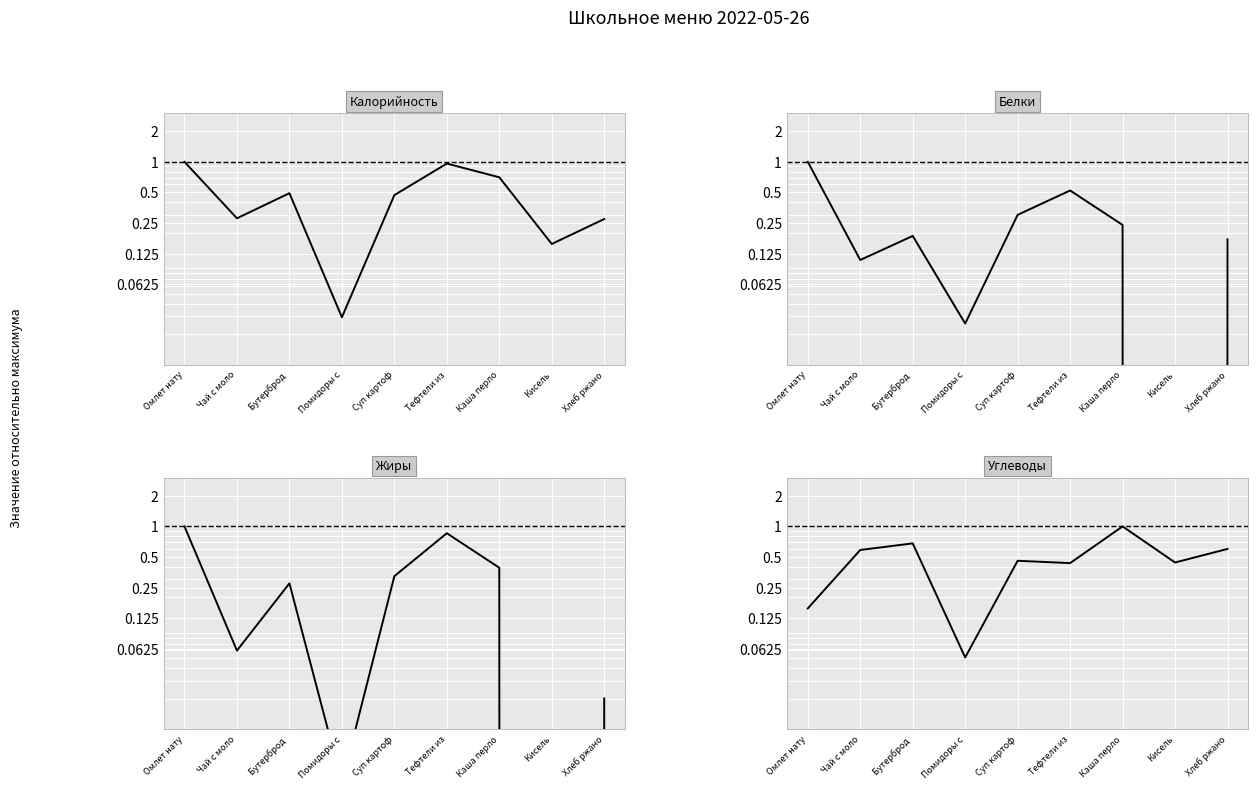

What is the label of the 3rd point from the right?

Каша перло